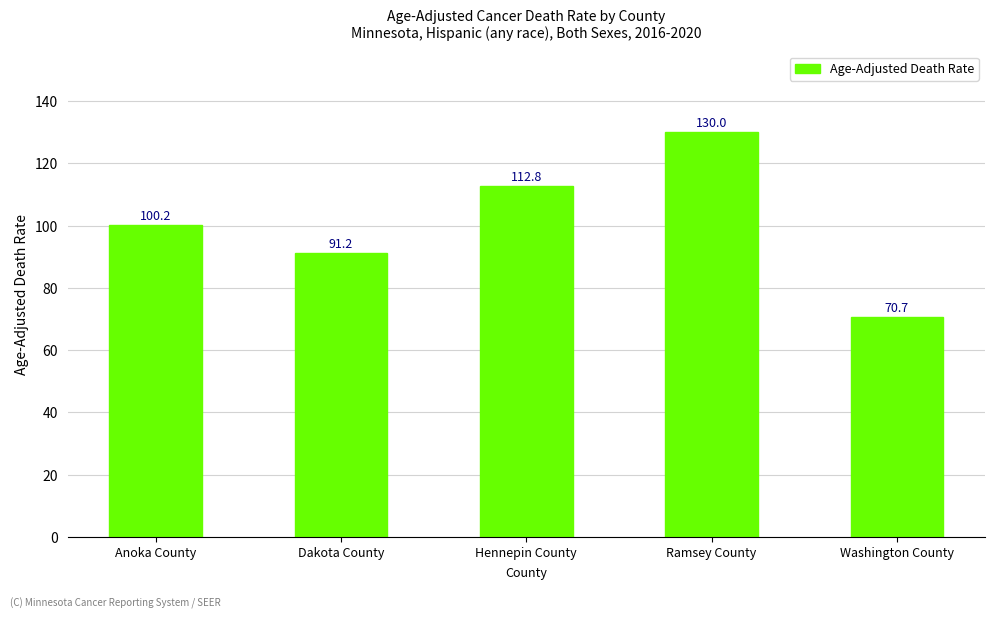

Rank the categories by value from lowest to highest.

Washington County, Dakota County, Anoka County, Hennepin County, Ramsey County